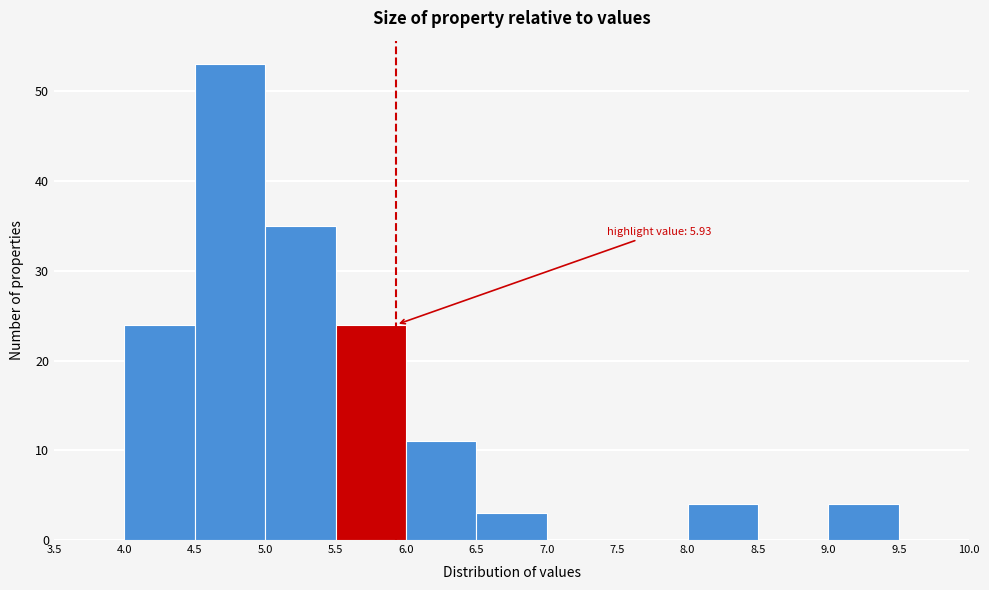

Over which range of the x-axis is the bar tallest?

4.5 to 5.0